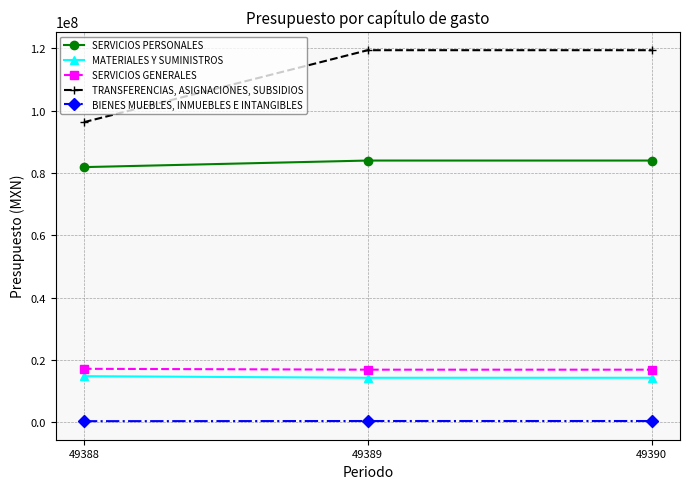

True or false: TRANSFERENCIAS, ASIGNACIONES, SUBSIDIOS has a value of 119346326.0 at 49389.

True